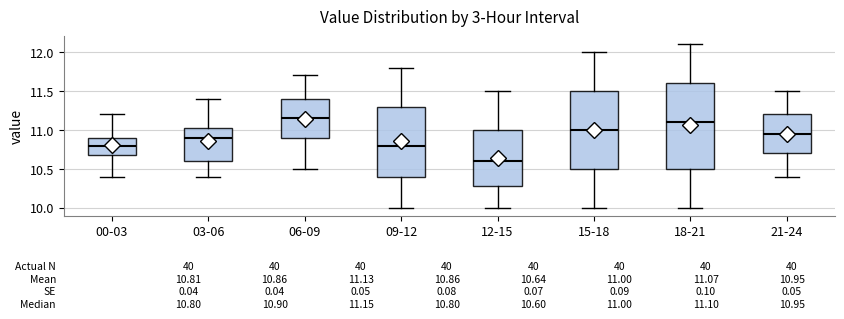

Which box is the tallest, from its lower edge to its upper edge?

18-21